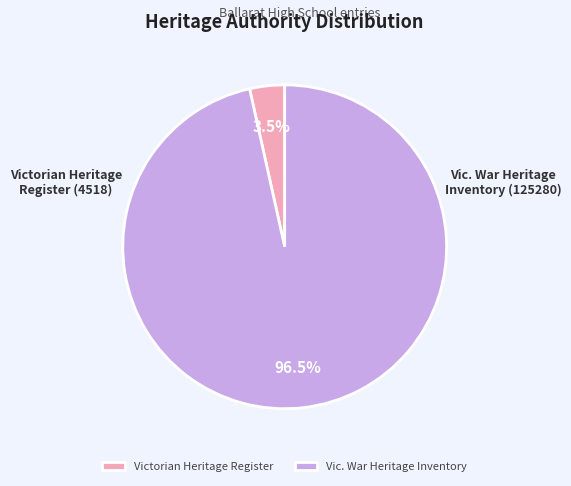

Which slice is the smallest?

Victorian Heritage Register